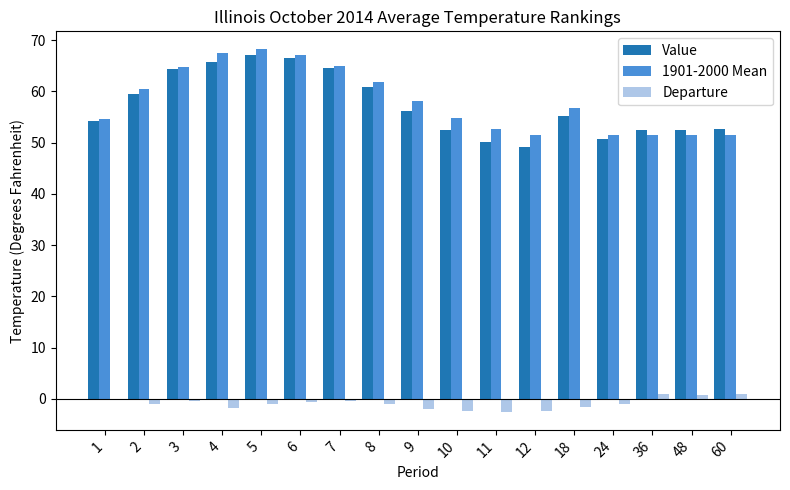

What is the difference between the second highest and minimum values in the 1901-2000 Mean series?

15.9